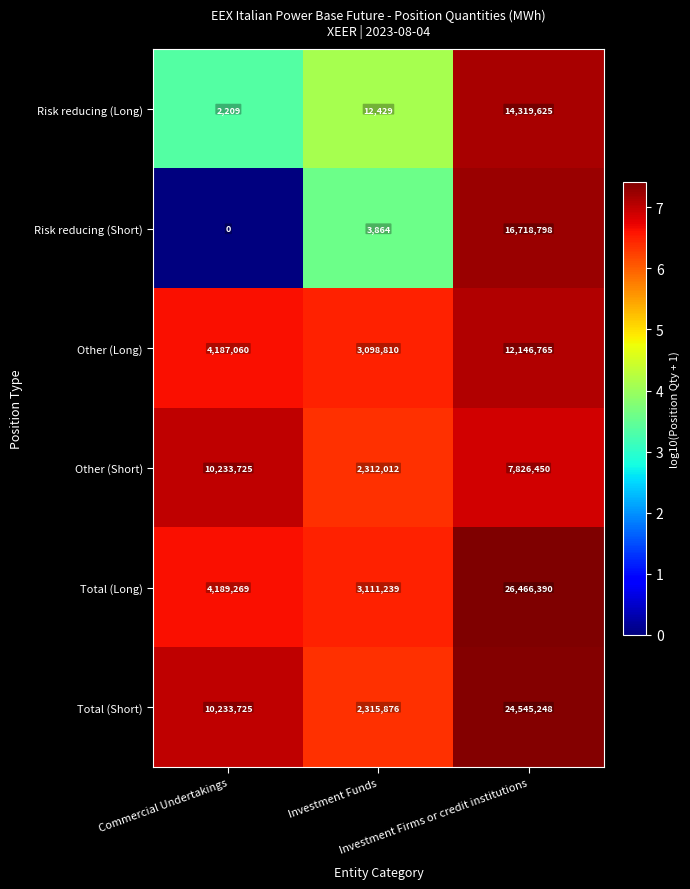

List the series in order of their peak value, highest first.

Total (Long), Total (Short), Risk reducing (Short), Risk reducing (Long), Other (Long), Other (Short)